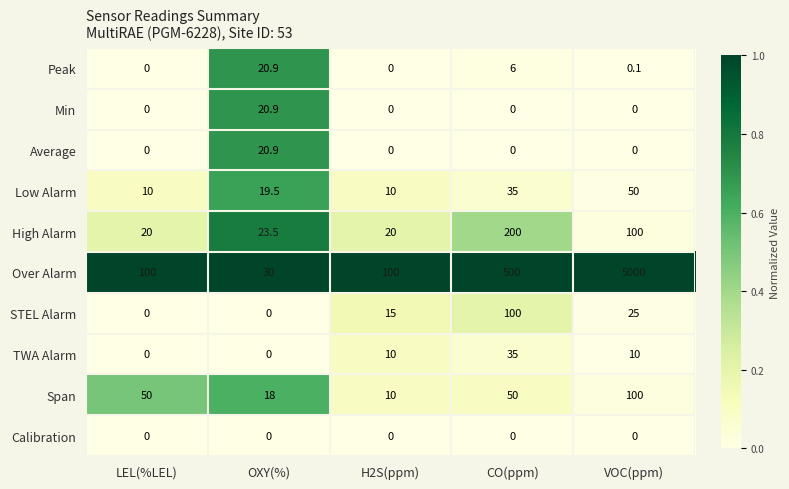

Which series has the largest range (max minus min)?

Over Alarm